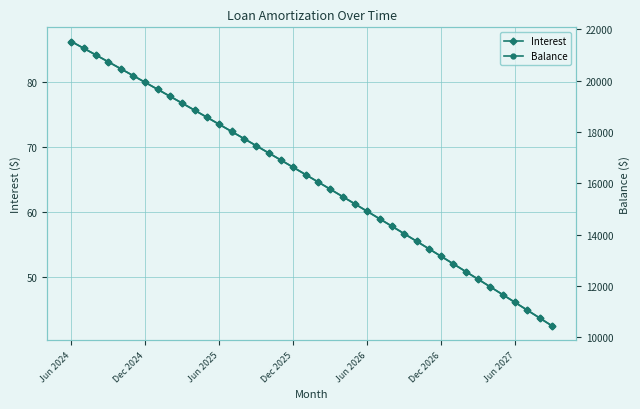

How many data points in Balance are less than 16338?

20